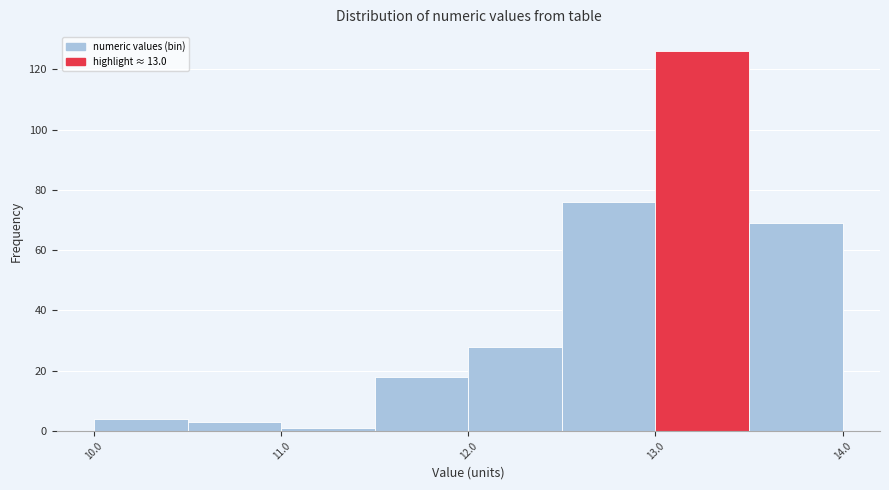

What is the height of the bar covering 10.5 to 11.0 on the x-axis? The values are not printed on the chart, so give them approximately, as read against the axis.

4